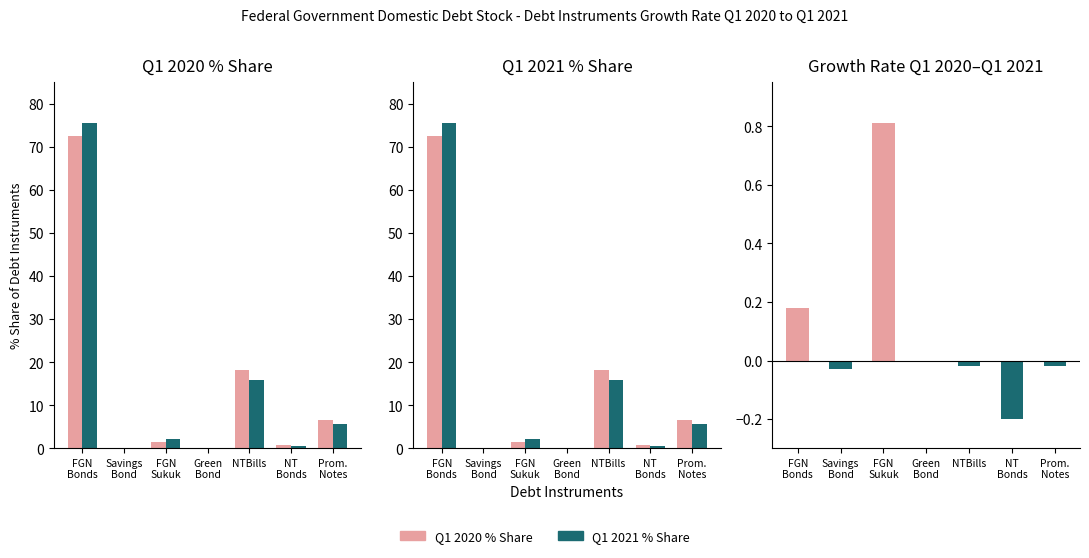

What is the greatest value displayed?

75.5